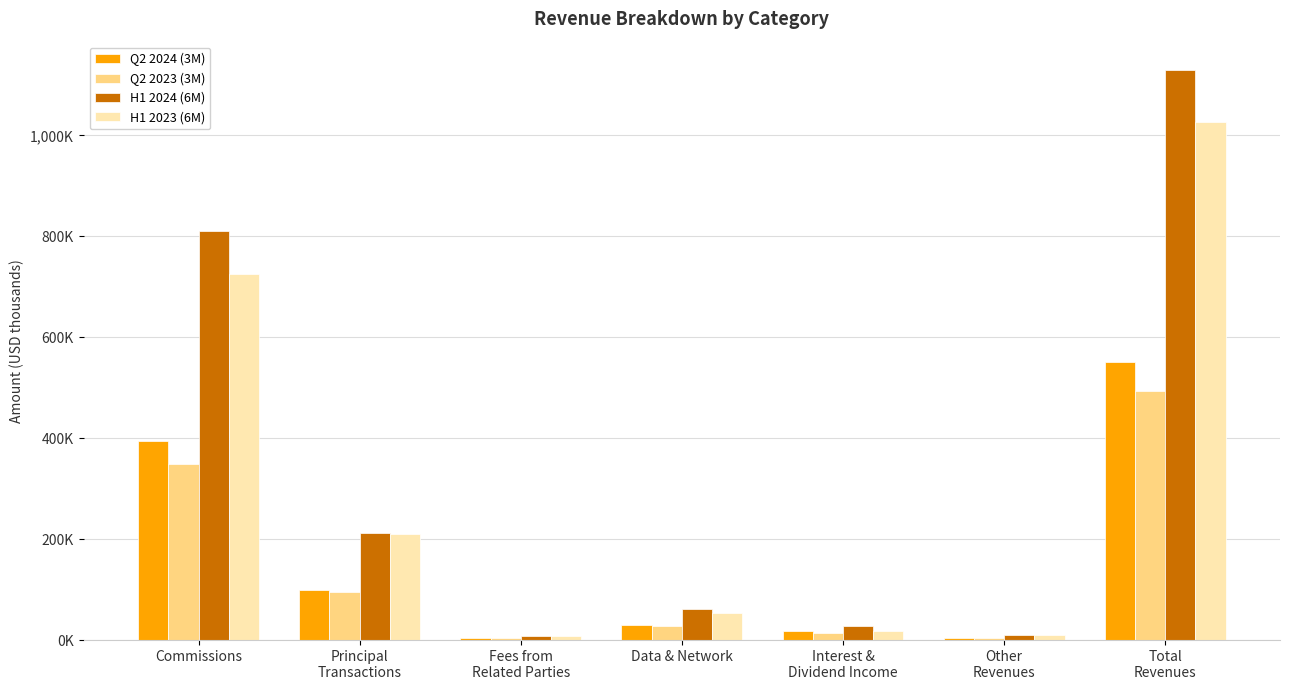

Read the Q2 2023 (3M) value at Principal
Transactions, to the nearest 50.

94900